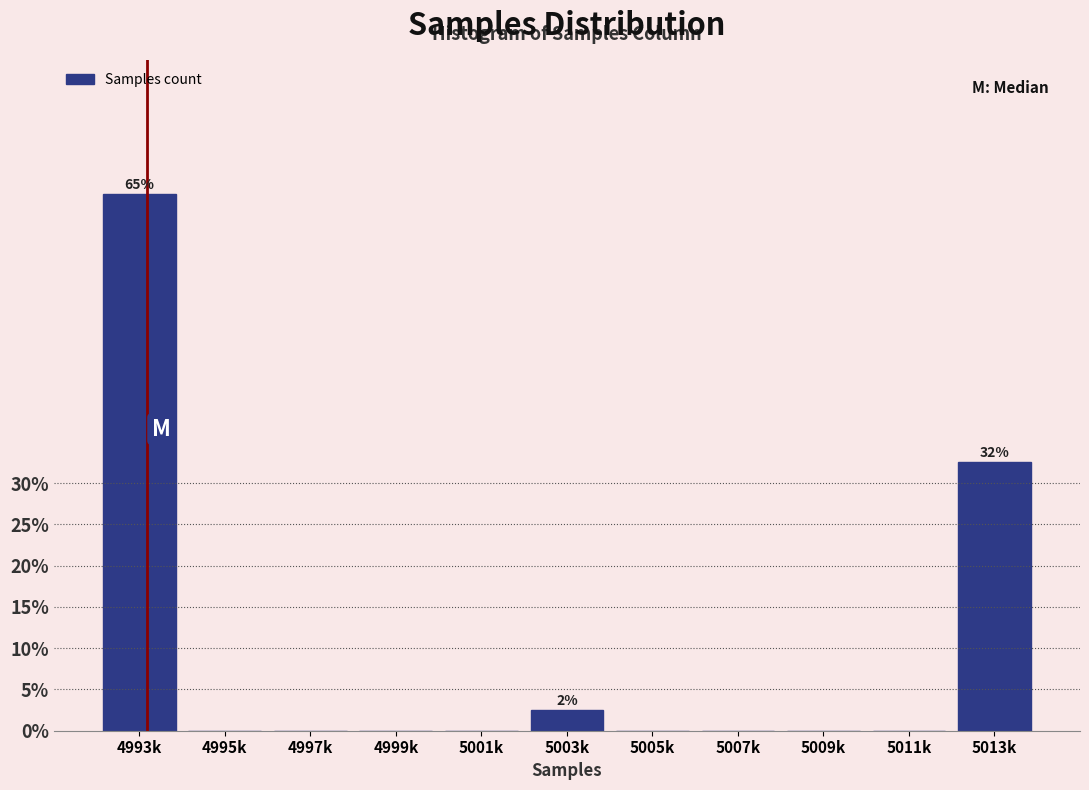

Reading right to left, transcribe all the data shown in this chart.

5013k=32.5	5011k=0.0	5009k=0.0	5007k=0.0	5005k=0.0	5003k=2.5	5001k=0.0	4999k=0.0	4997k=0.0	4995k=0.0	4993k=65.0